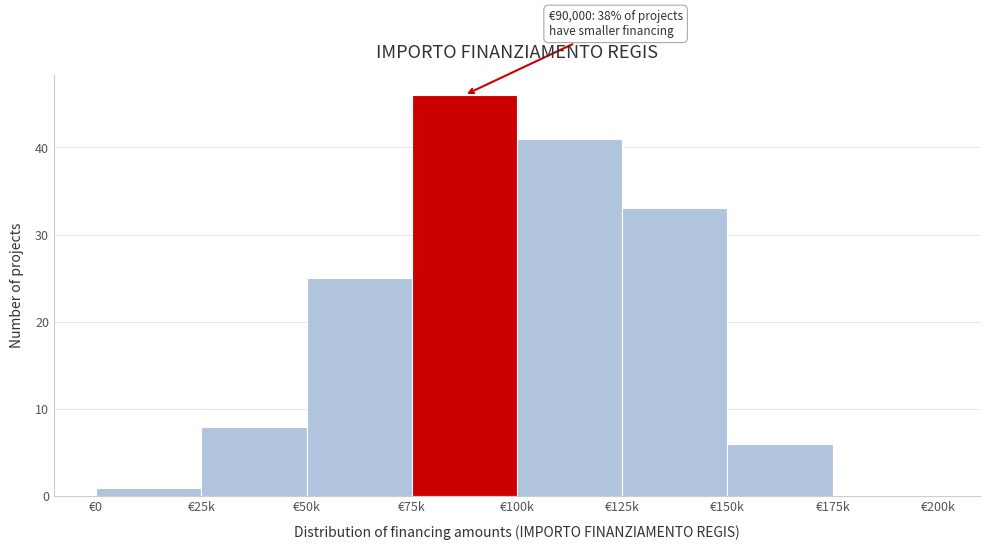

Reading left to right, extract all data points from this chart.

€0=1	€25k=8	€50k=25	€75k=46	€100k=41	€125k=33	€150k=6	€175k=0